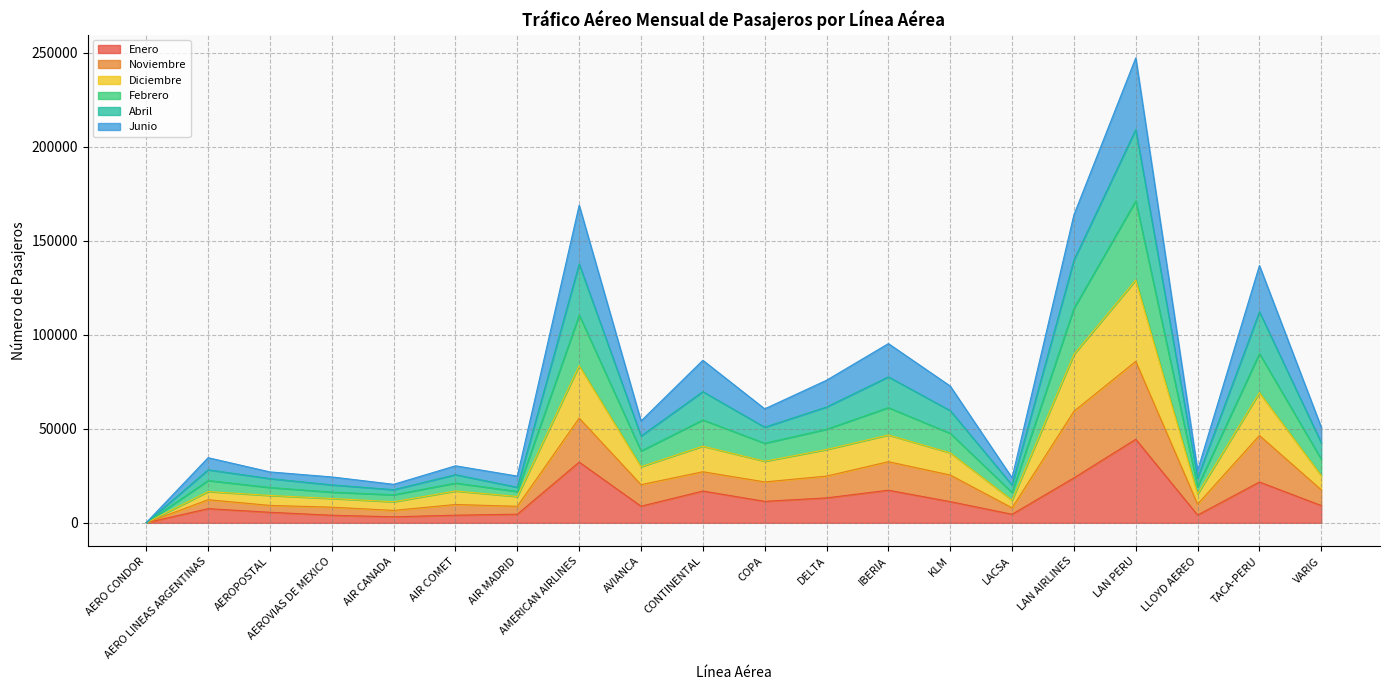

What is the value of the Enero point at the 8th from the left?

32299